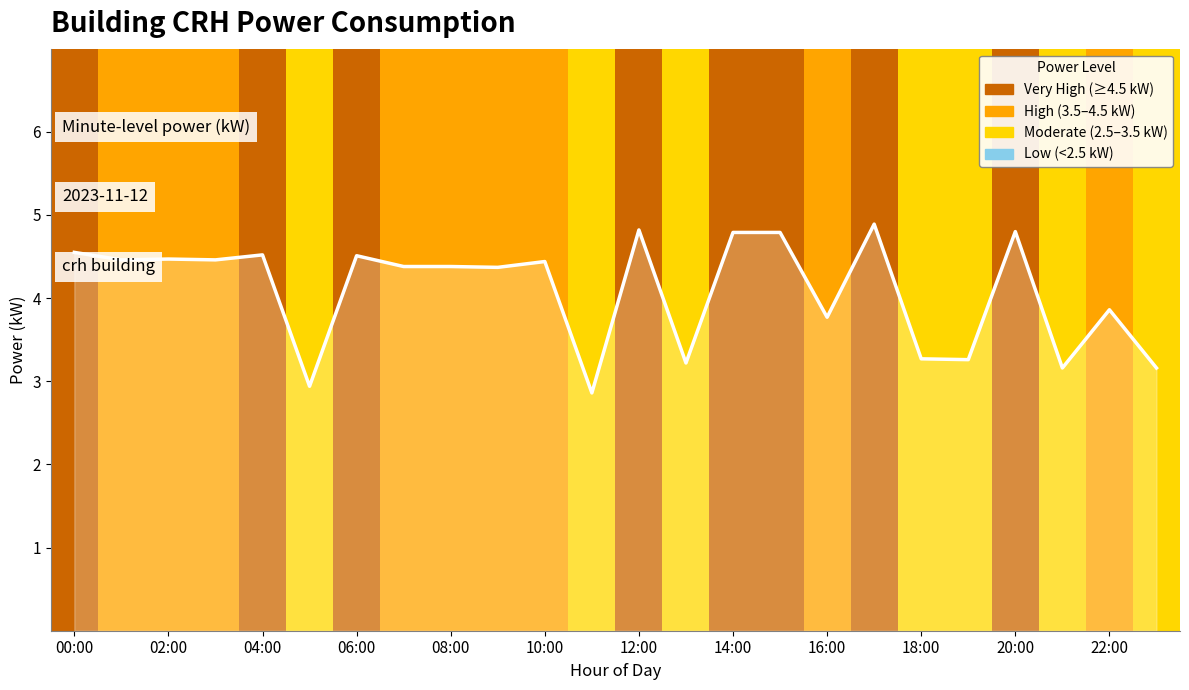

What is the difference between the maximum and minimum values?

2.0